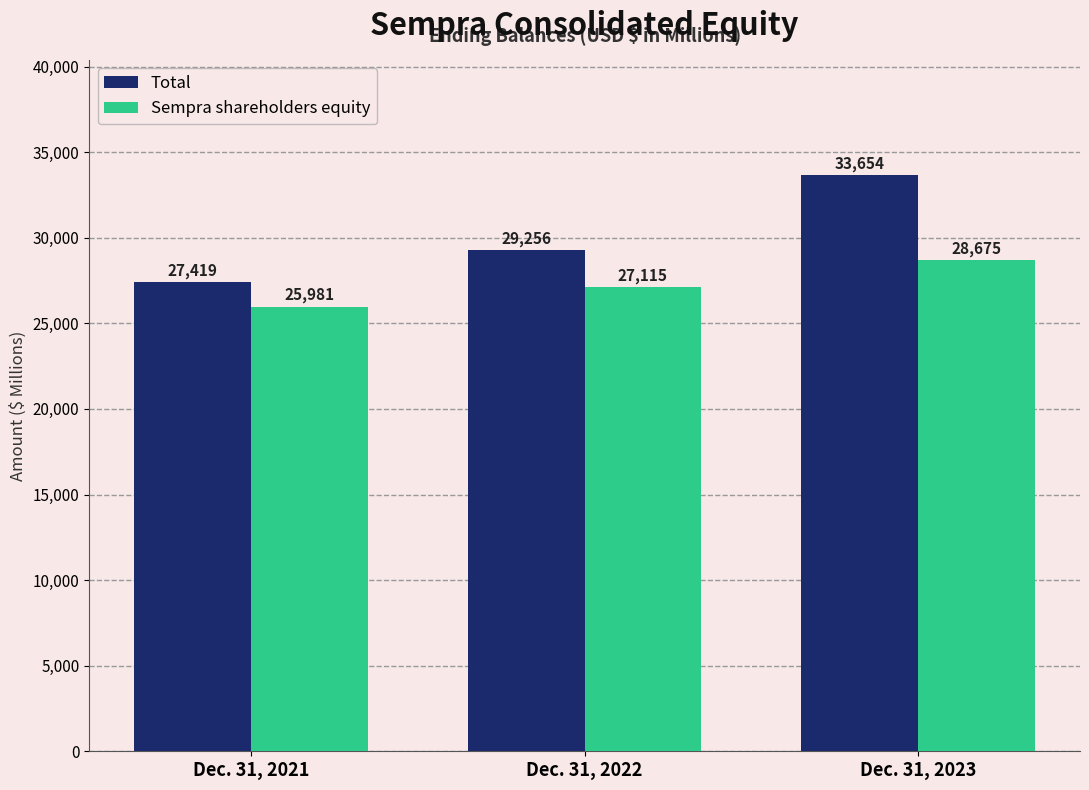

Rank the categories by Sempra shareholders equity value from lowest to highest.

Dec. 31, 2021, Dec. 31, 2022, Dec. 31, 2023